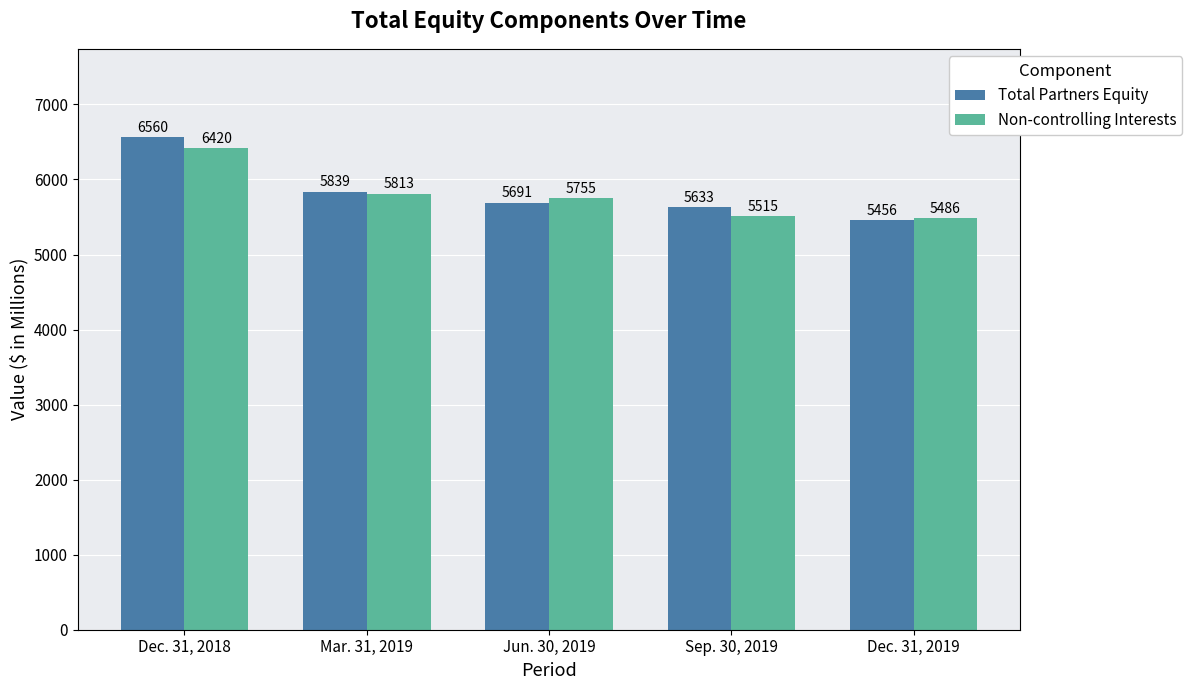

At which label does Non-controlling Interests reach its peak?

Dec. 31, 2018